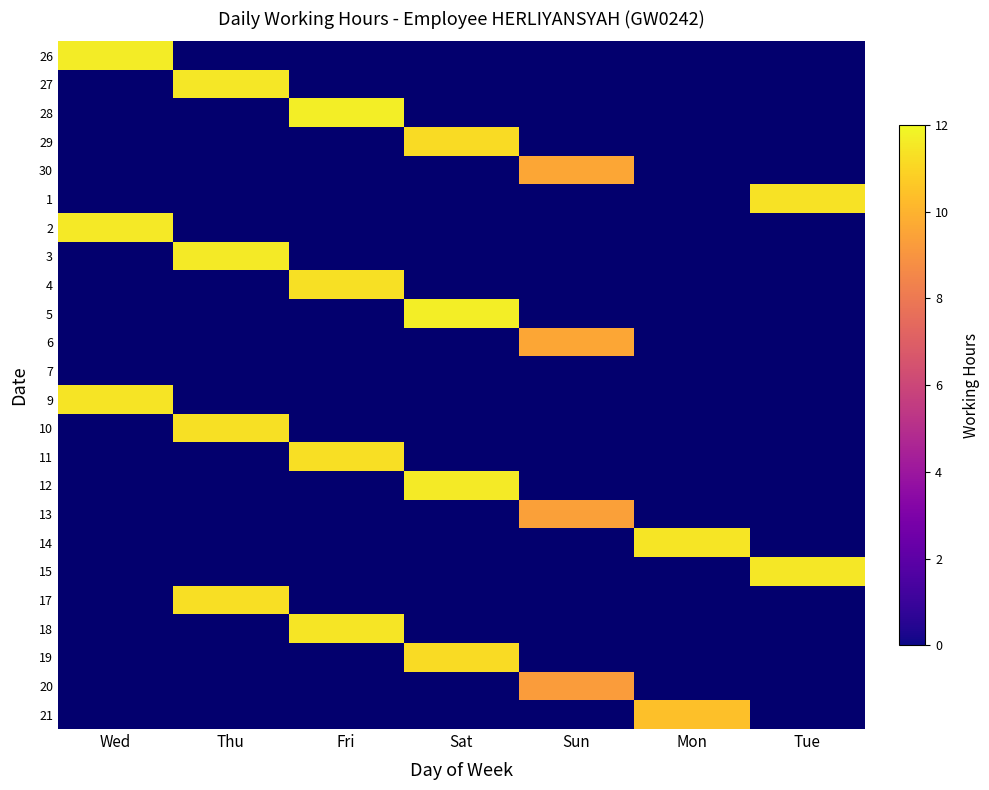

How many 26 values are between 0 and 1?

6